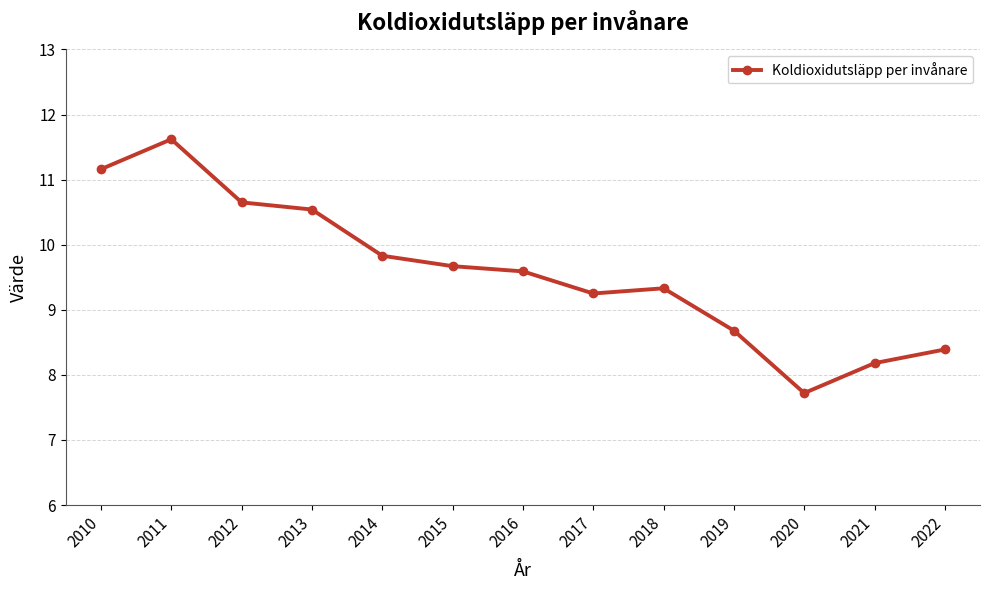

True or false: the data shows 3.7 at 2016.

False